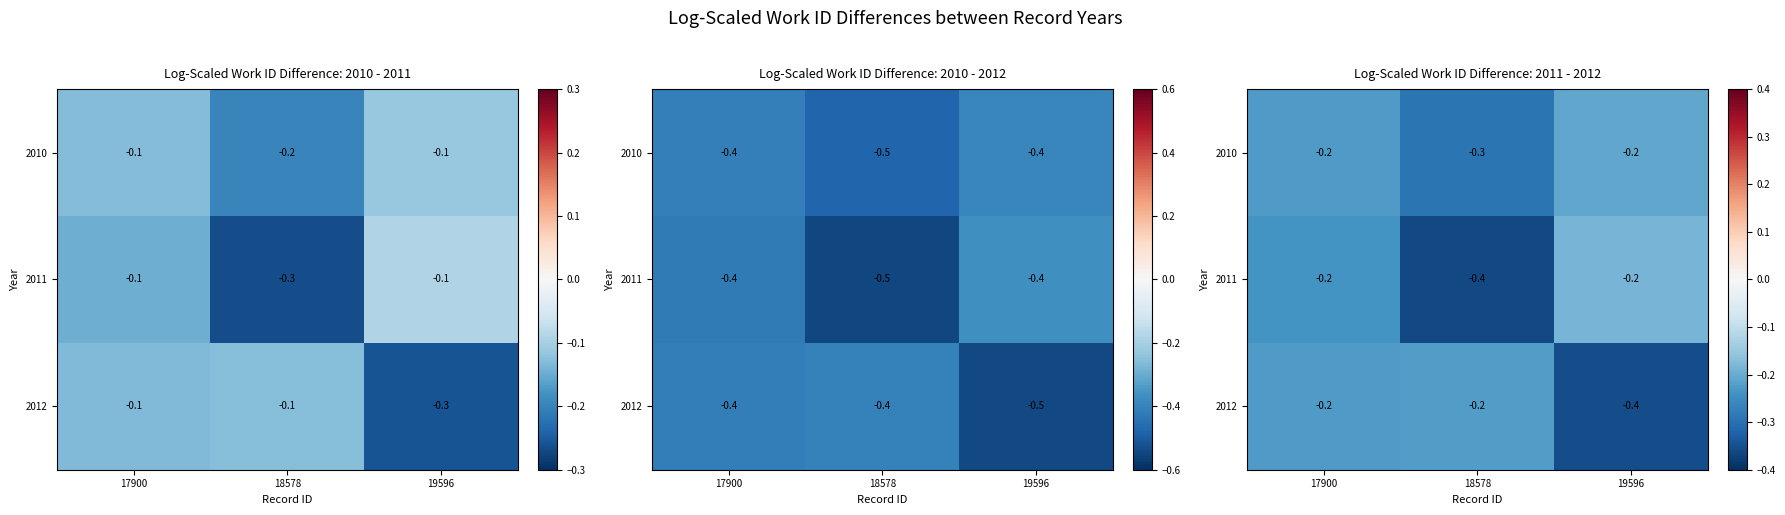

At 18578, list the series in order from largest to smallest.

2012, 2010, 2011